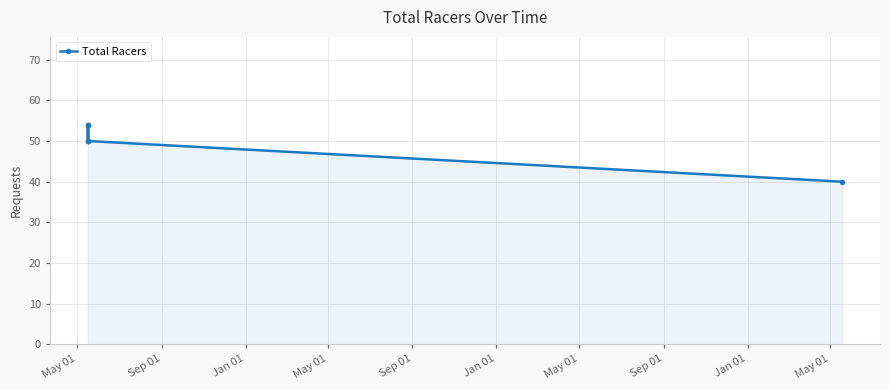

What is the value of the 2nd point from the left?

50